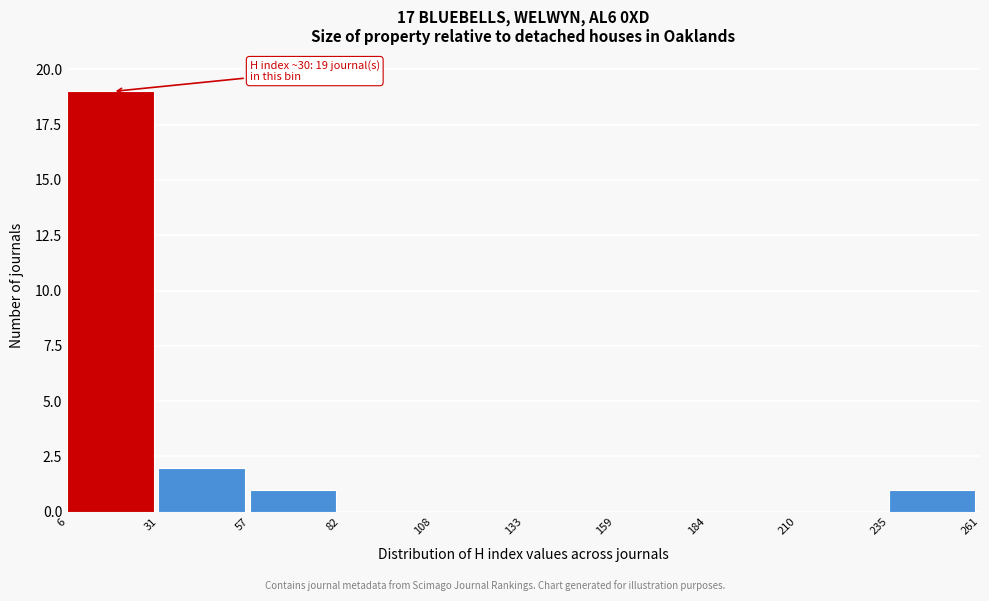

Over which range of the x-axis is the bar tallest?

6 to 31